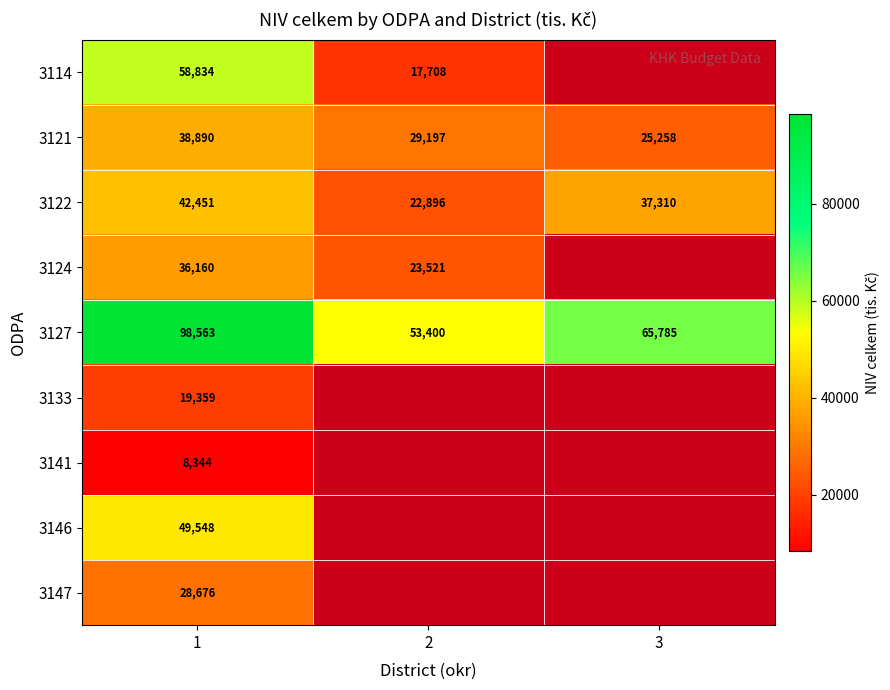

Rank the series at 1 from lowest to highest value.

3141, 3133, 3147, 3124, 3121, 3122, 3146, 3114, 3127